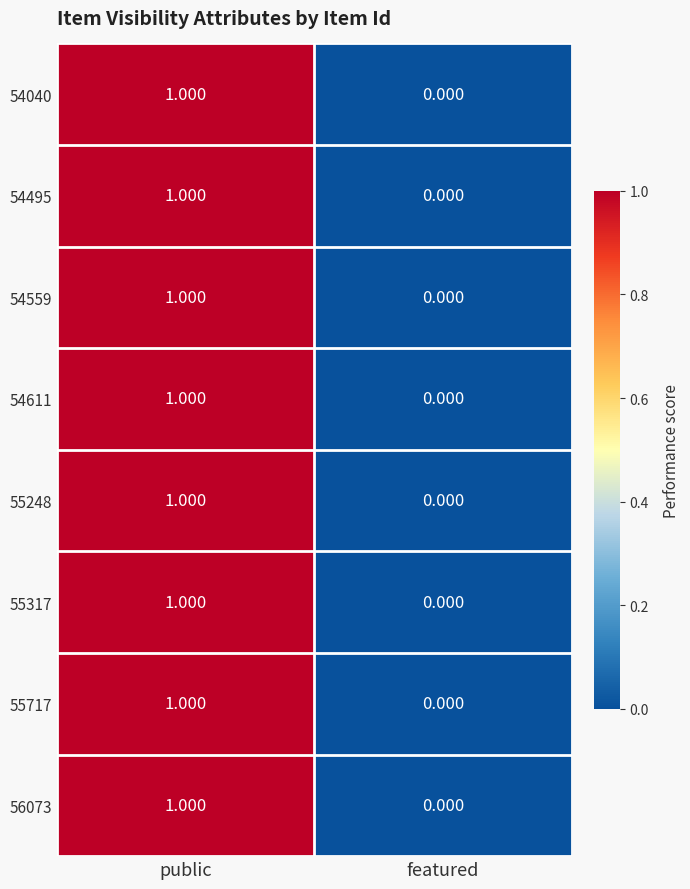

Which category has the highest value in the 55248 series?

public